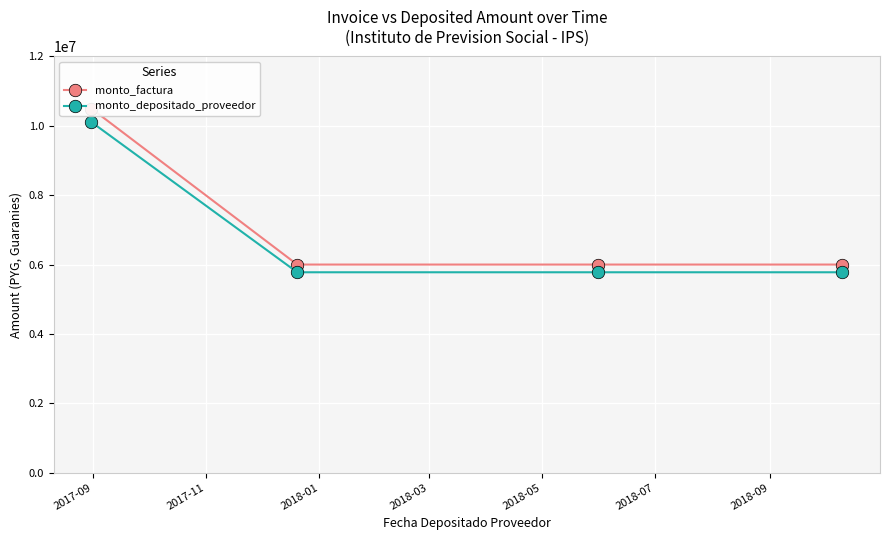

True or false: monto_depositado_proveedor and monto_factura cross at least once.

False